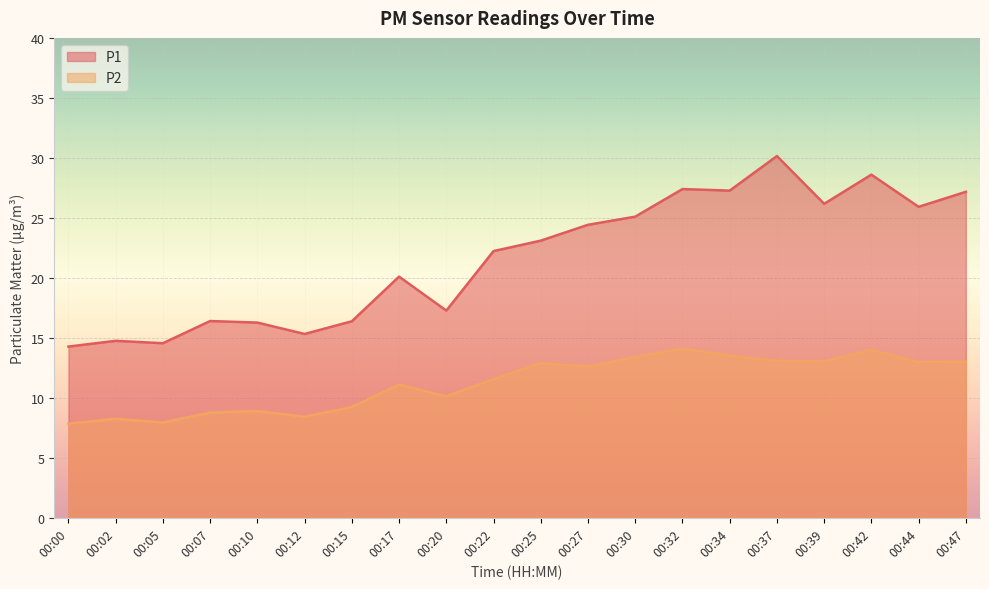

What are all the series names shown in the legend?

P1, P2